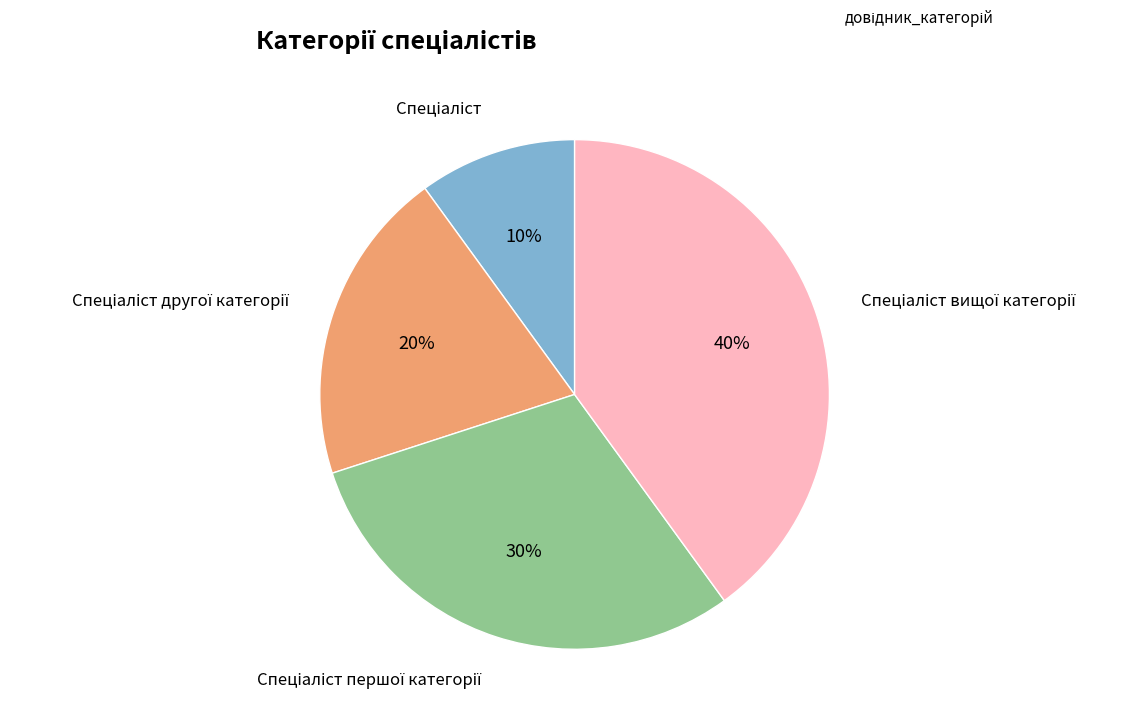

Is there any slice that represents more than half of the pie?

No